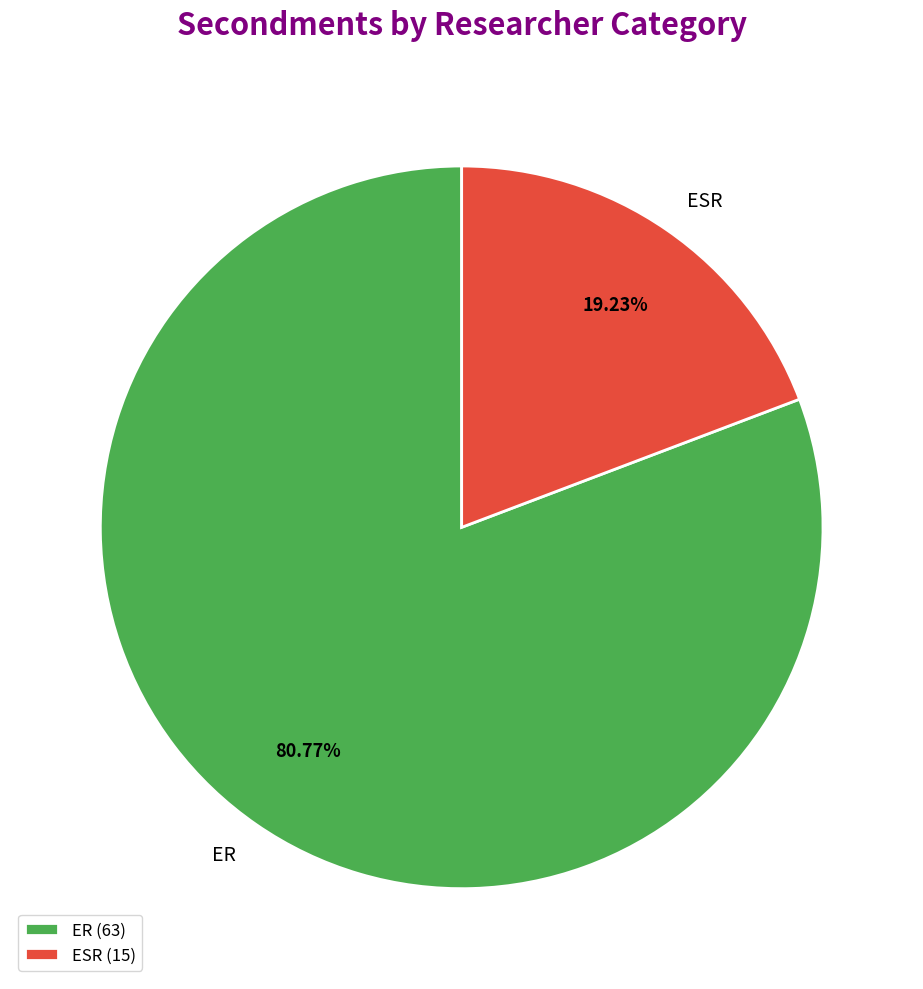

How many segments does this pie chart have?

2